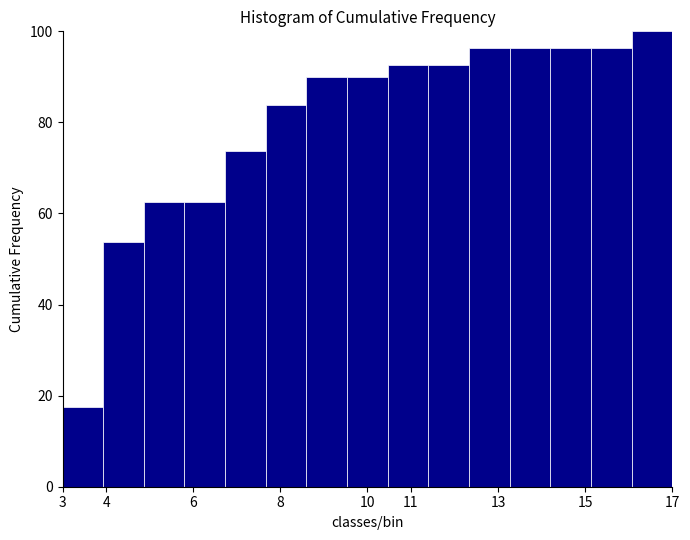

Reading left to right, list every bar in this chart as the range it spans on the x-axis followed by its height. Neither the bar edges nor the heights are printed on the chart, so give them approximately, as read against the axes.

3.0 to 3.9: 18
3.9 to 4.9: 54
4.9 to 5.8: 62
5.8 to 6.7: 62
6.7 to 7.7: 74
7.7 to 8.6: 84
8.6 to 9.5: 90
9.5 to 10.5: 90
10.5 to 11.4: 92
11.4 to 12.3: 92
12.3 to 13.3: 96
13.3 to 14.2: 96
14.2 to 15.1: 96
15.1 to 16.1: 96
16.1 to 17.0: 100